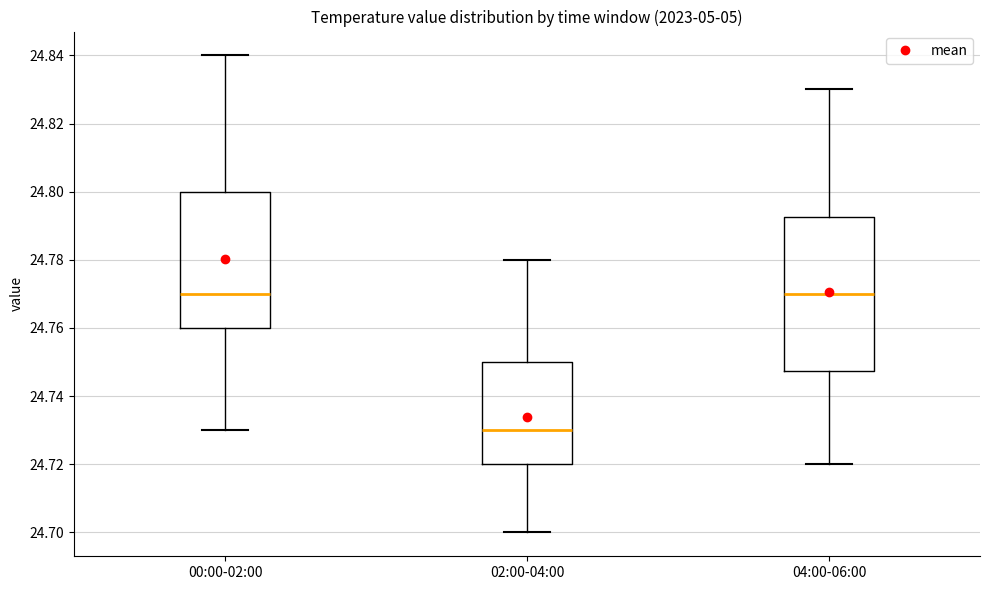

Which box's median line is the lowest?

02:00-04:00